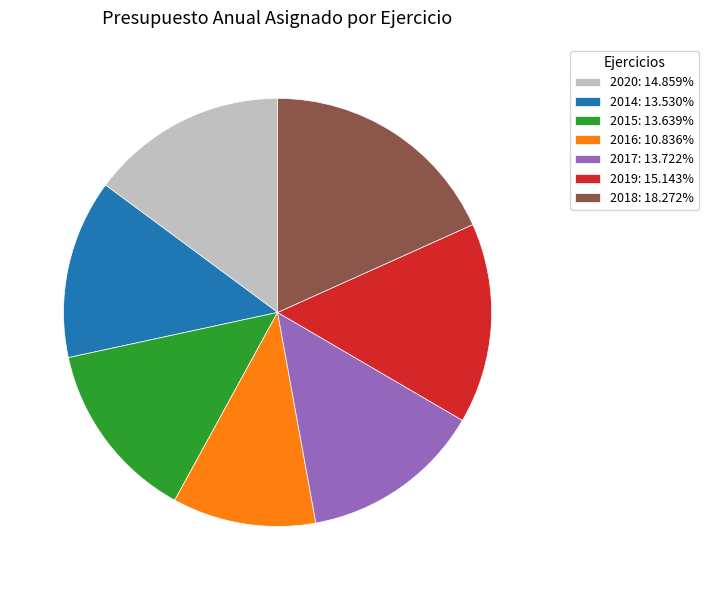

Which category has the smallest portion of the pie?

2016